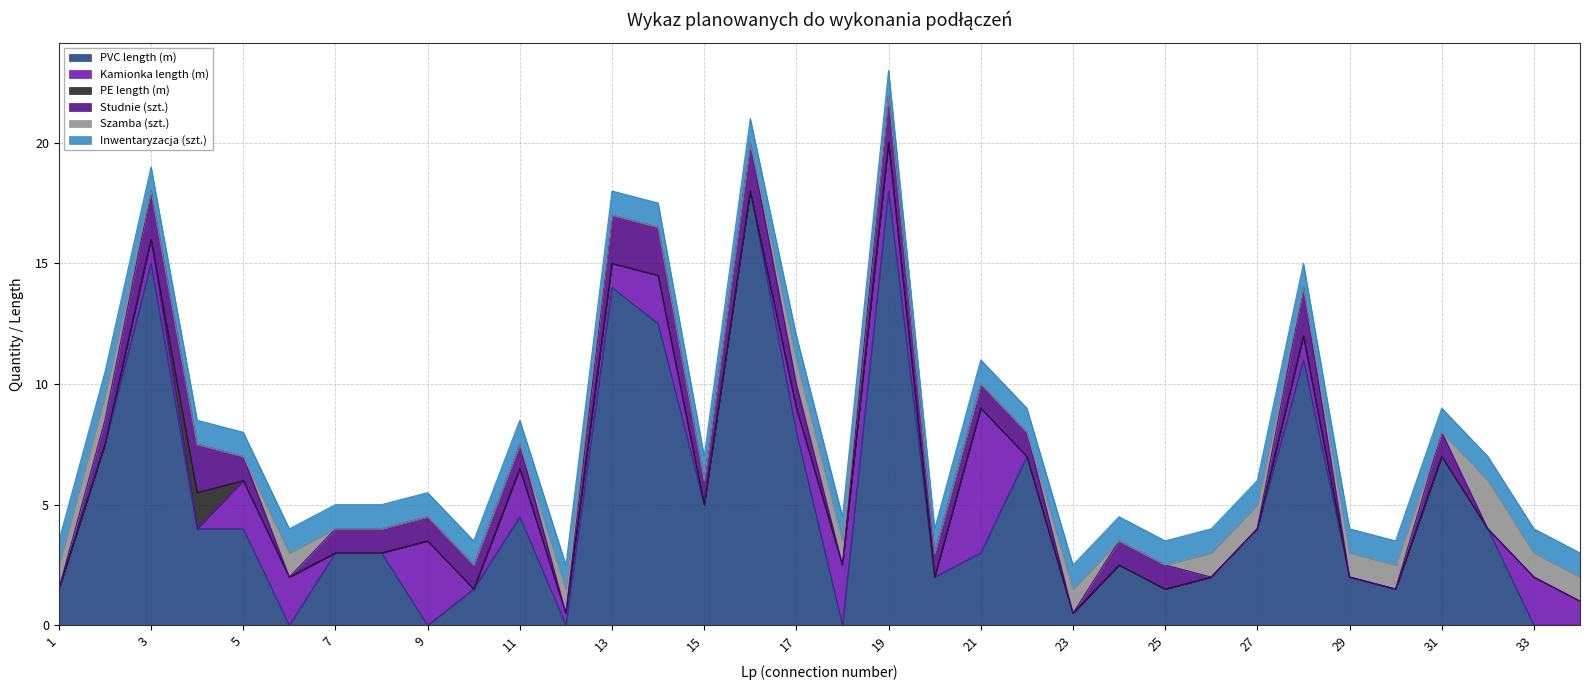

List the series in order of their peak value, highest first.

PVC length (m), Kamionka length (m), Studnie (szt.), Szamba (szt.), PE length (m), Inwentaryzacja (szt.)